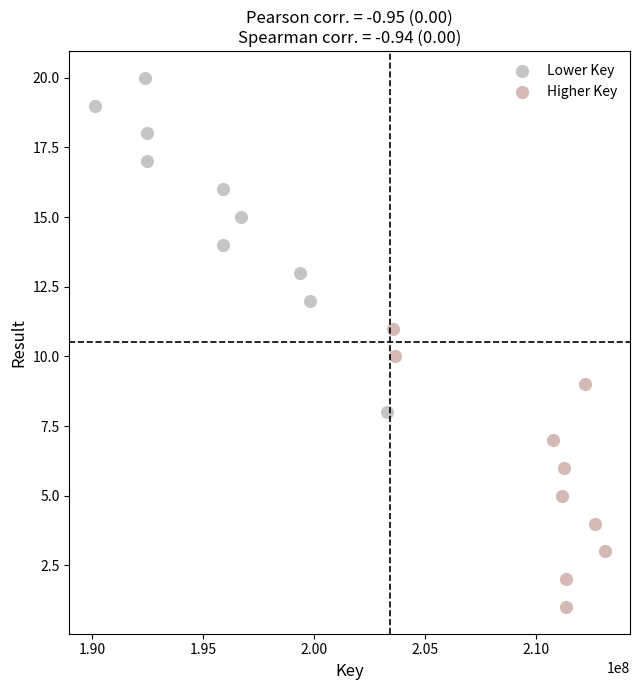

Which series reaches the maximum Y coordinate?

Lower Key